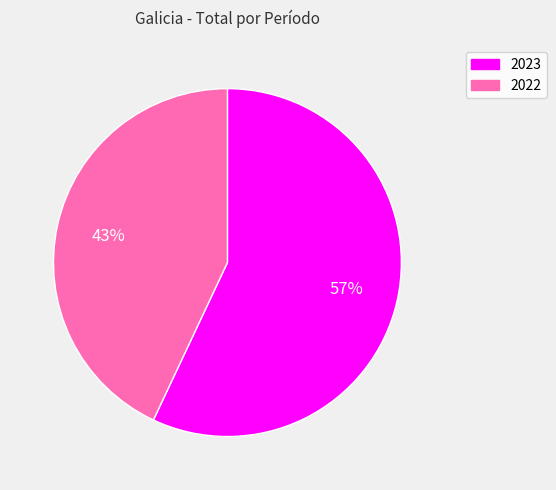

Between 2023 and 2022, which is larger?

2023